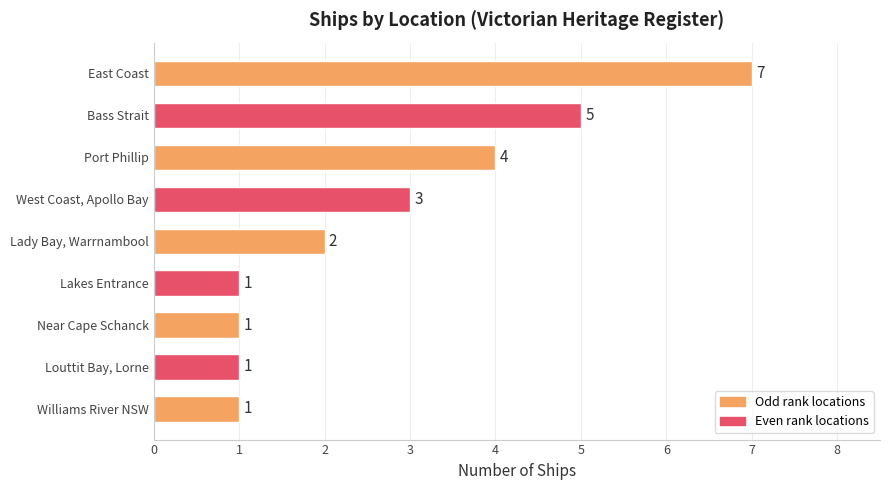

How many bars are there in total?

9